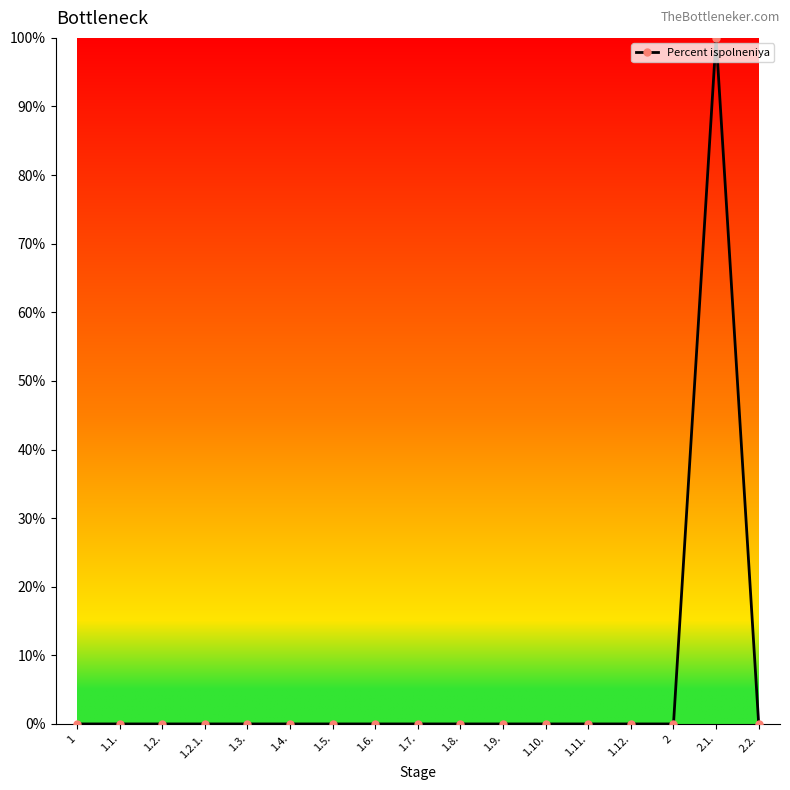

What position from the left is 1.3.?

5